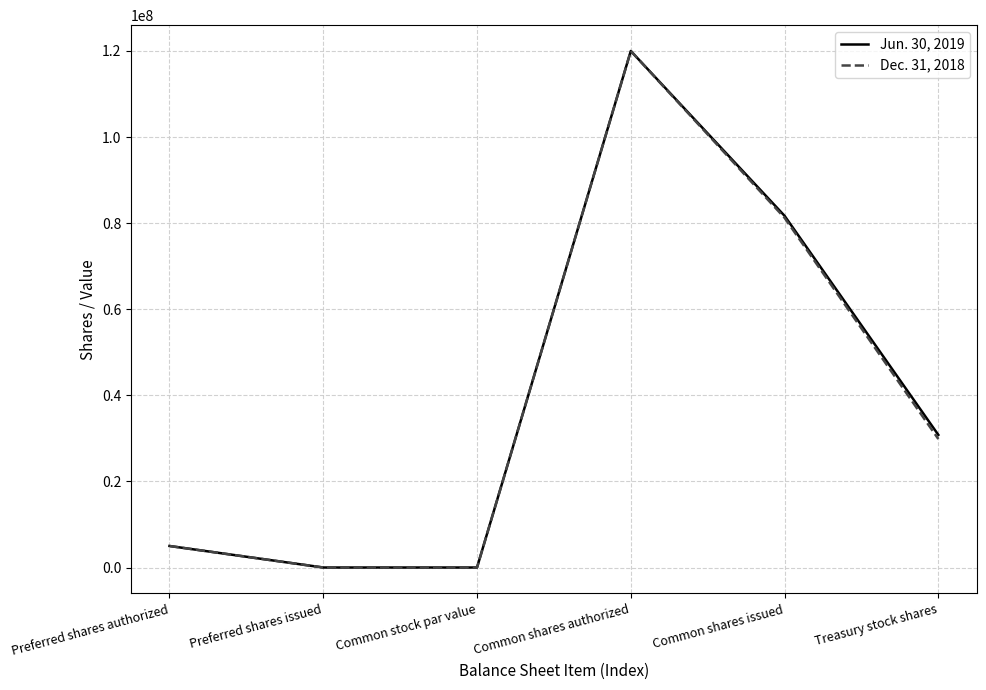

What is the maximum value shown in the chart?

120000000